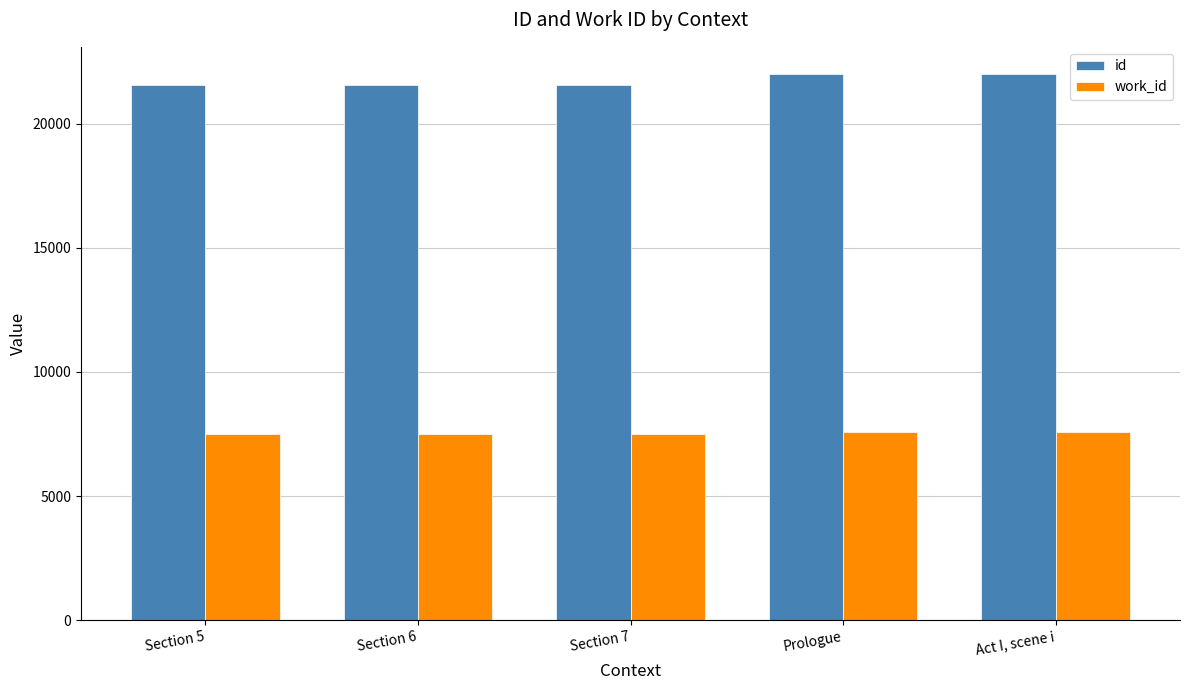

List the series in order of their overall mean, lowest first.

work_id, id